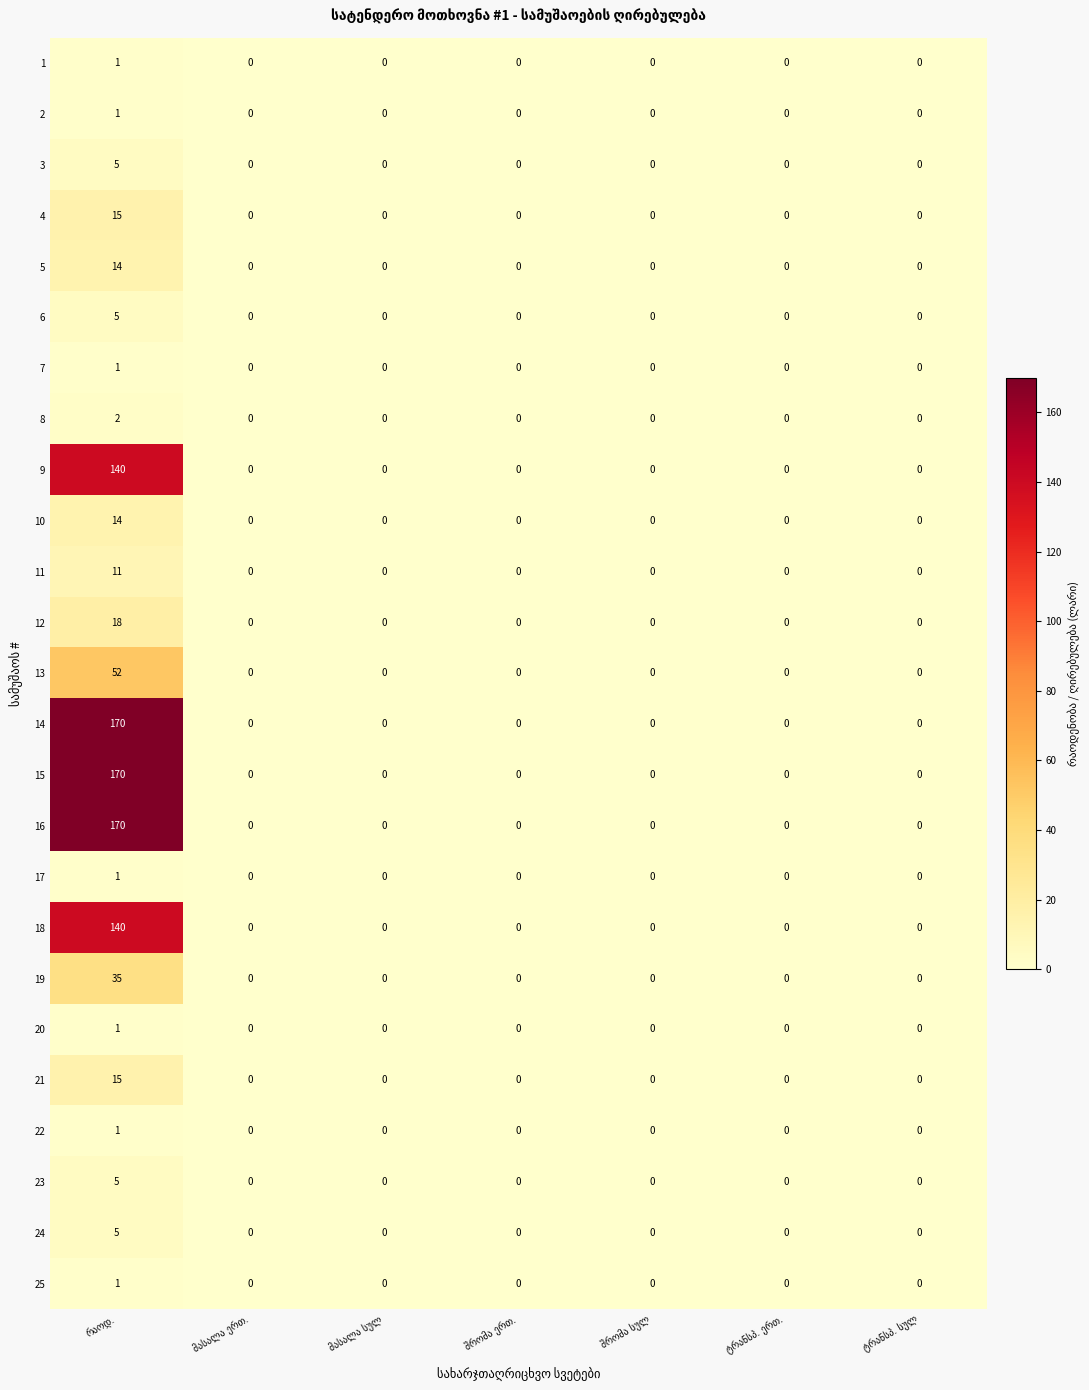

What is the greatest value displayed?

170